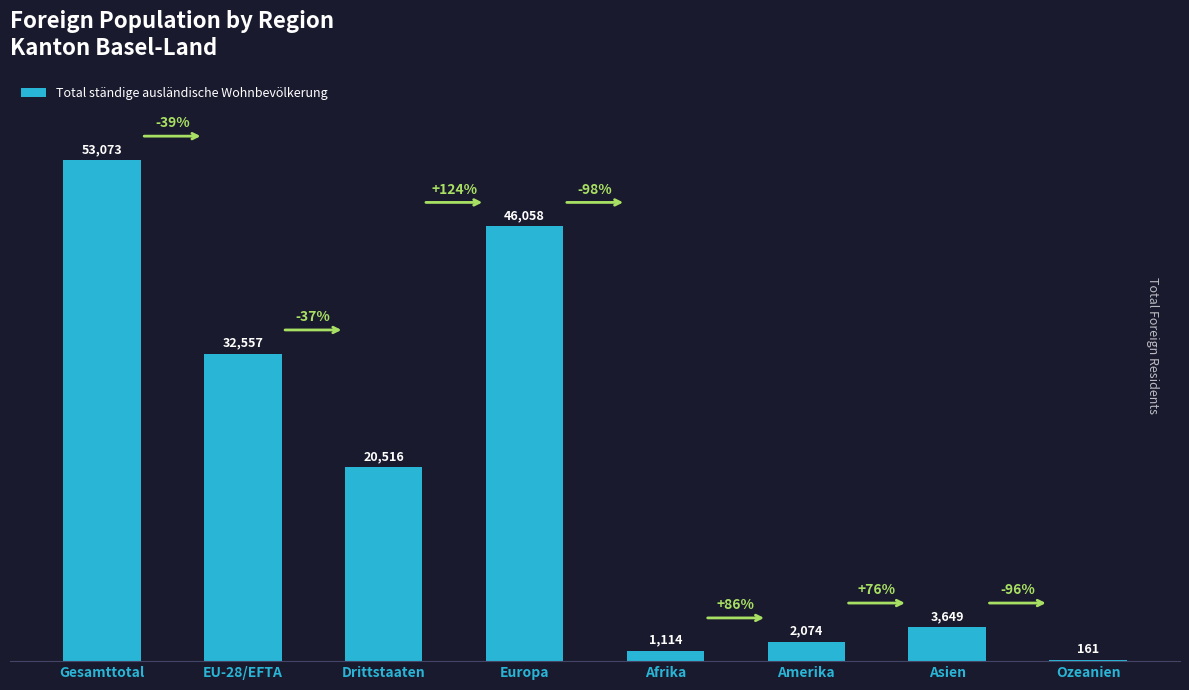

What is the sum of all values?

159202